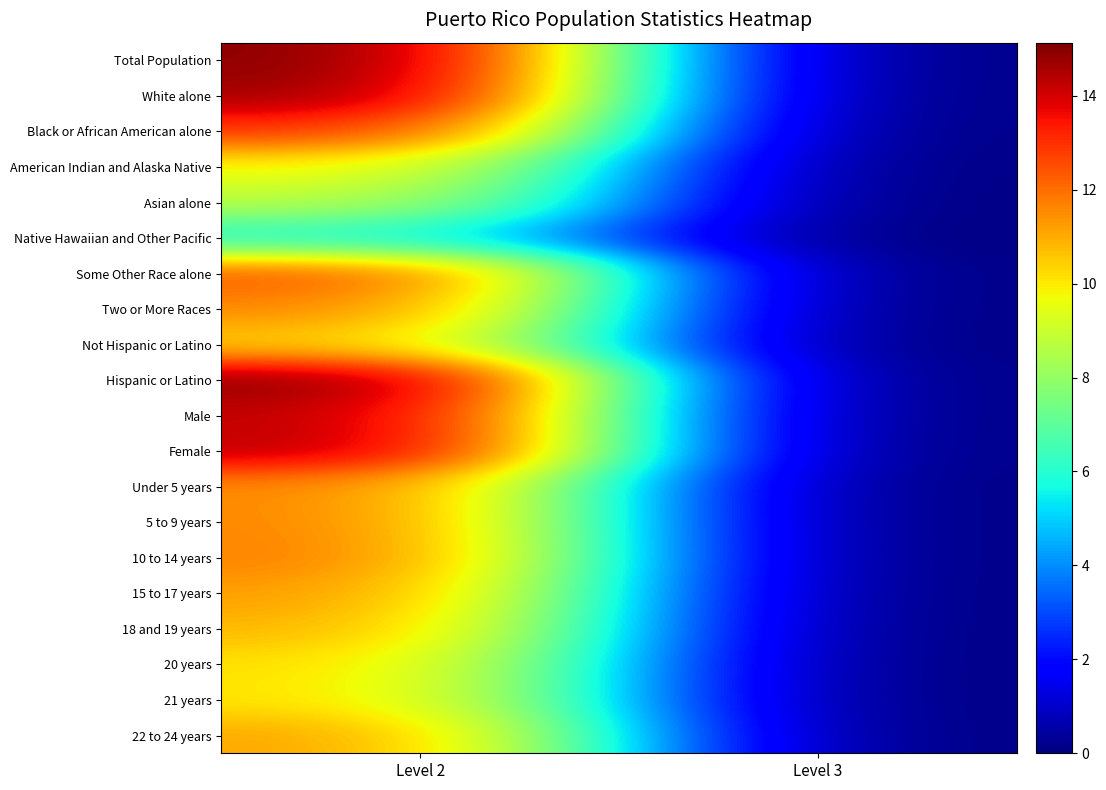

List the series in order of their peak value, highest first.

Total Population, Hispanic or Latino, White alone, Female, Male, Black or African American alone, Some Other Race alone, 10 to 14 years, 5 to 9 years, Two or More Races, Under 5 years, 15 to 17 years, 22 to 24 years, 18 and 19 years, Not Hispanic or Latino, 20 years, 21 years, American Indian and Alaska Native, Asian alone, Native Hawaiian and Other Pacific